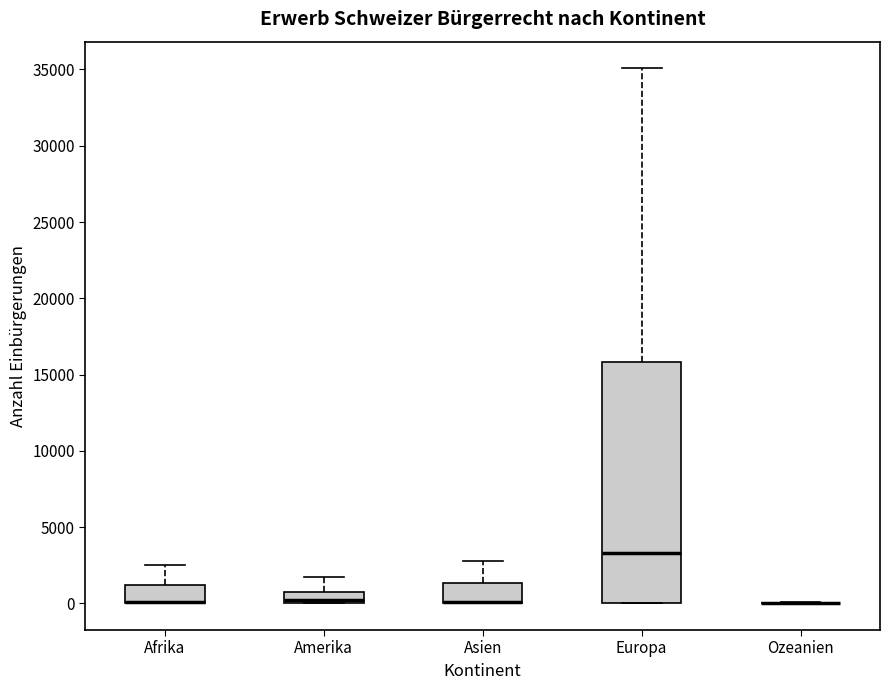

Where does the upper whisker of the box for Amerika end on the y-axis? The values are not printed on the chart, so give them approximately, as read against the axis.

2000